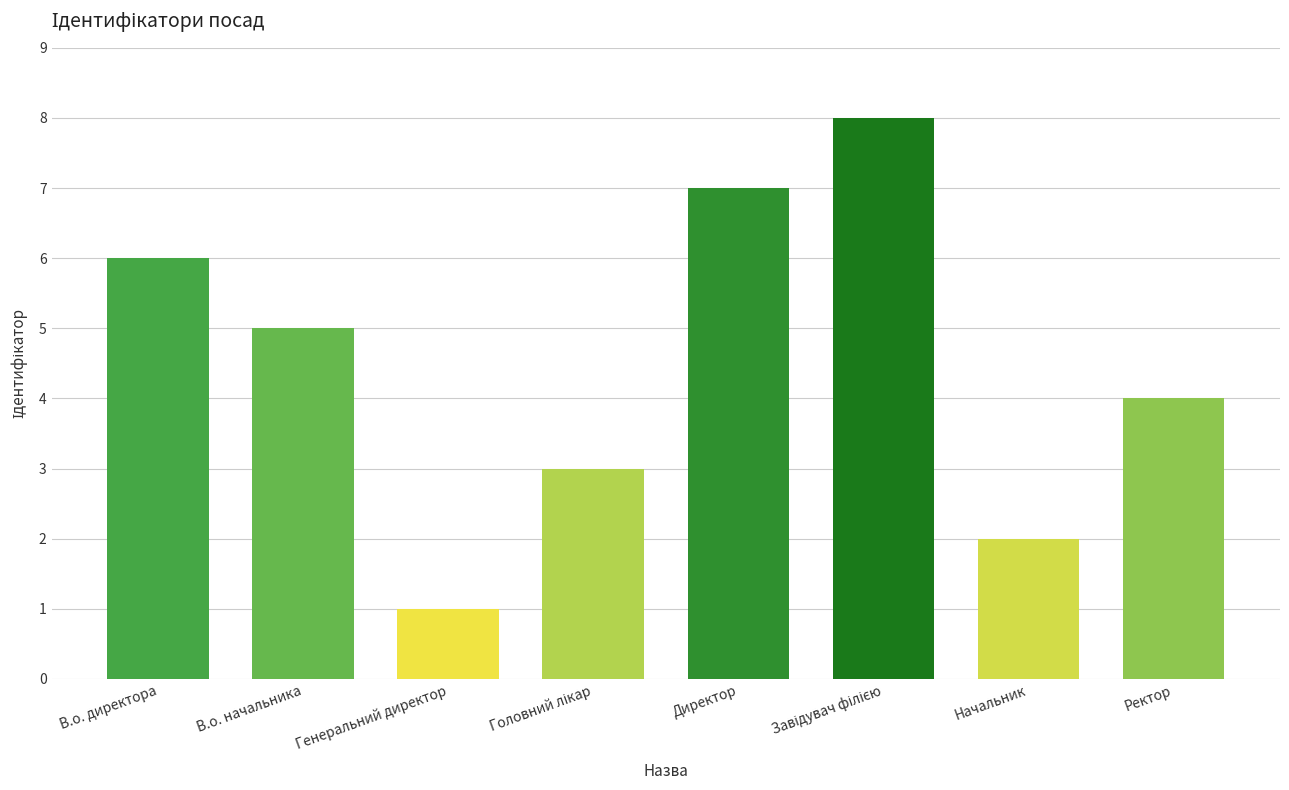

Are the bars horizontal?

No